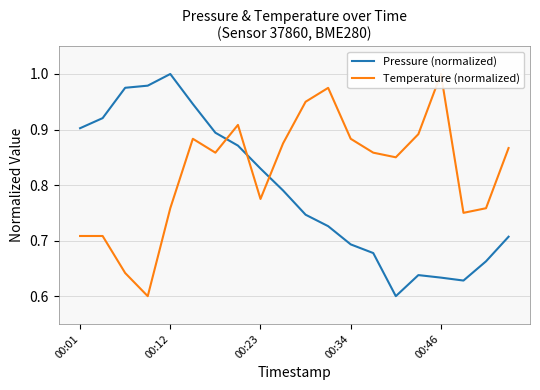

What is the label of the 1st point from the left?

00:01